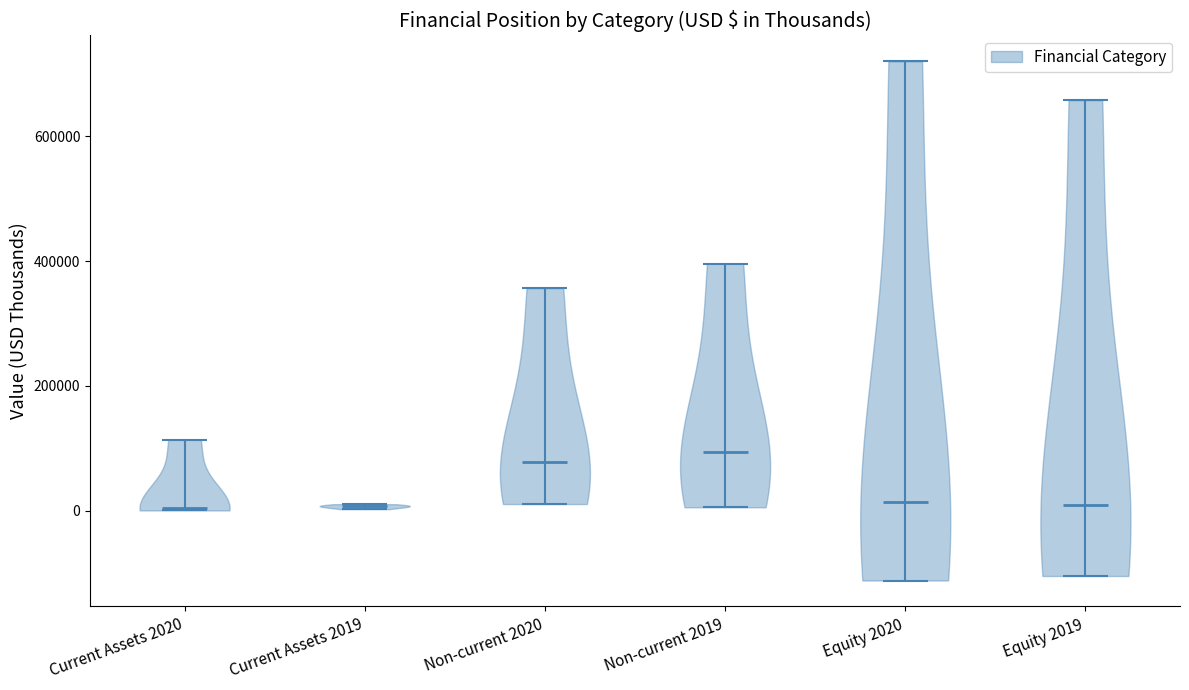

Reading left to right, read every violin against the y-axis: where its median line is, and the lowest and highest points it reaches. The values are not printed on the chart, so give them approximately, as read against the axis.

Current Assets 2020: median line 0, lowest point 0, highest point 120000
Current Assets 2019: median line 0, lowest point 0, highest point 20000
Non-current 2020: median line 80000, lowest point 20000, highest point 360000
Non-current 2019: median line 100000, lowest point 0, highest point 400000
Equity 2020: median line 20000, lowest point -120000, highest point 720000
Equity 2019: median line 0, lowest point -100000, highest point 660000